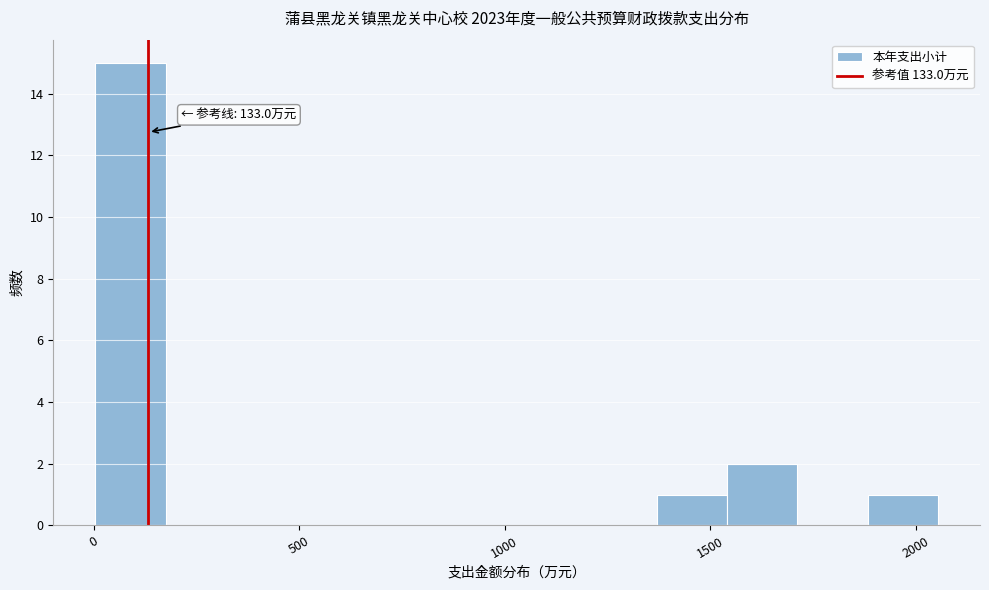

Read against the x-axis, roughly where is the centre of the tallest bar?

100